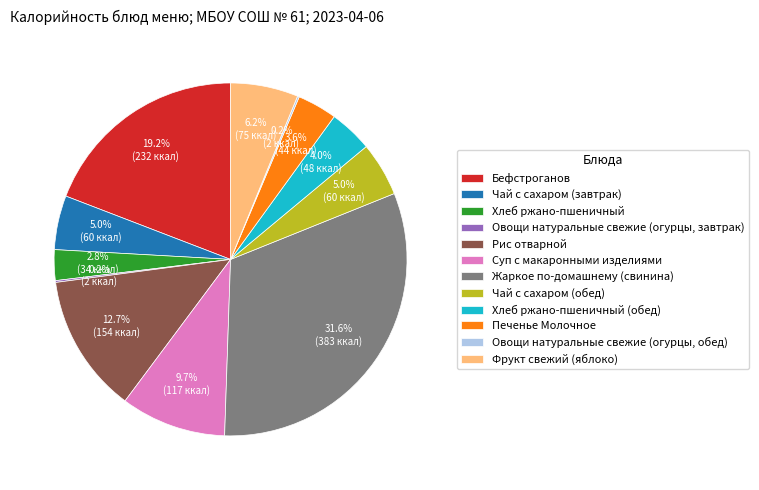

Which category has the biggest portion of the pie?

Жаркое по-домашнему (свинина)